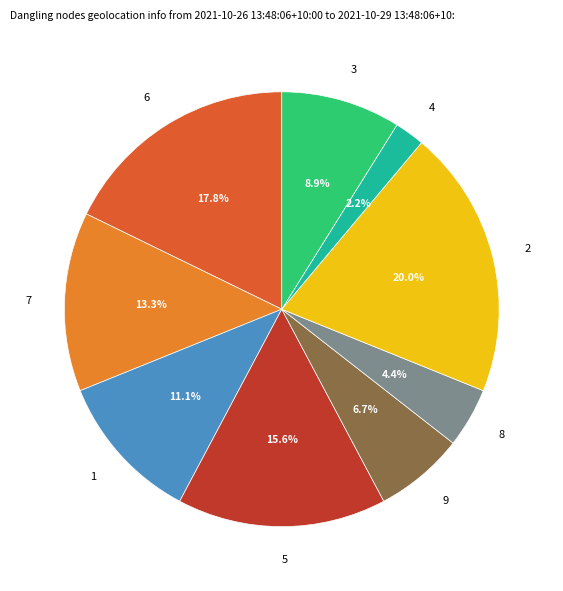

Rank the categories by value from highest to lowest.

2, 6, 5, 7, 1, 3, 9, 8, 4